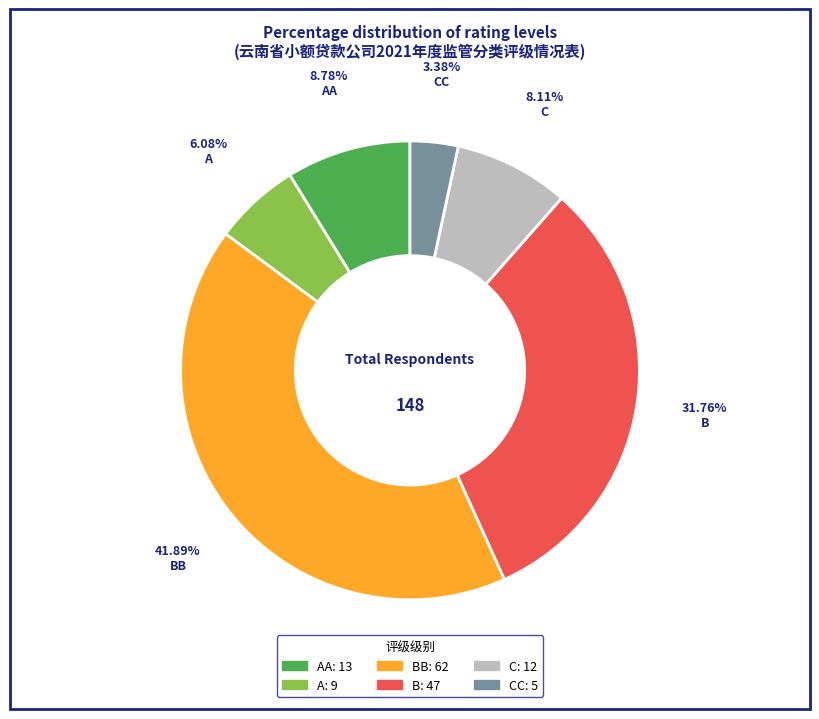

Is there a majority slice in this chart?

No